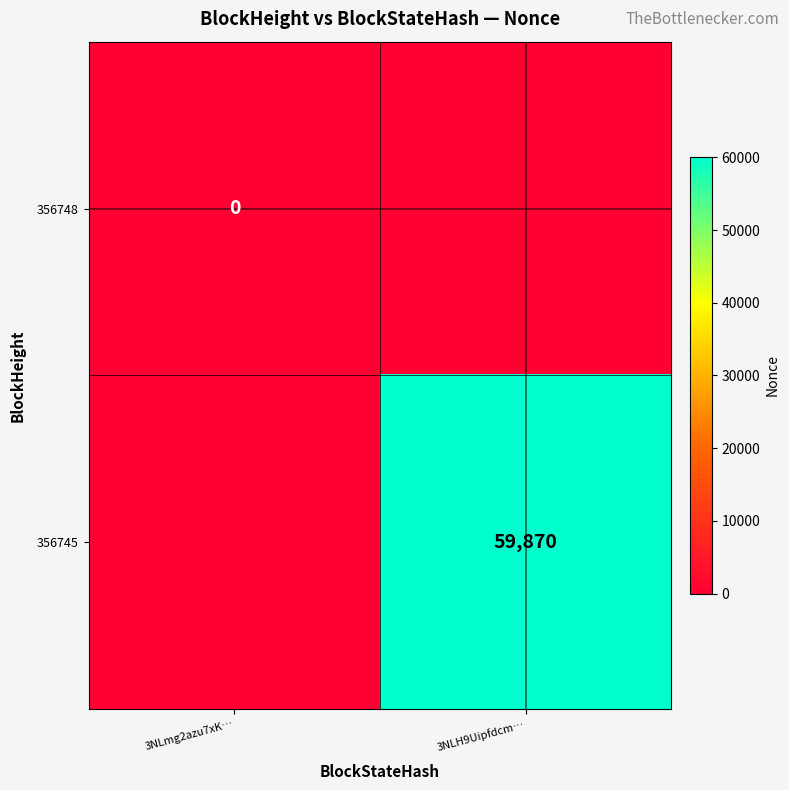

The value of 356745 at 3NLH9Uipfdcm… is 59870. True or false?

True